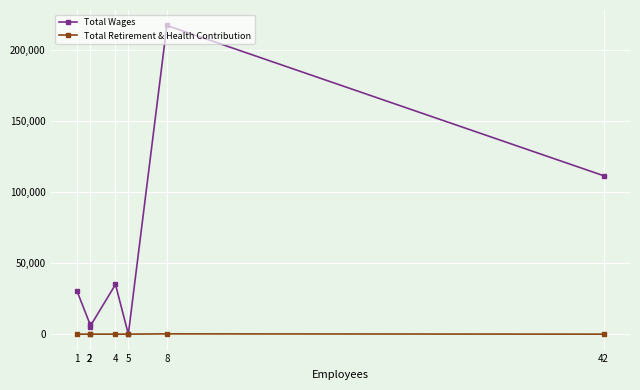

True or false: Total Retirement & Health Contribution and Total Wages intersect in this chart.

False